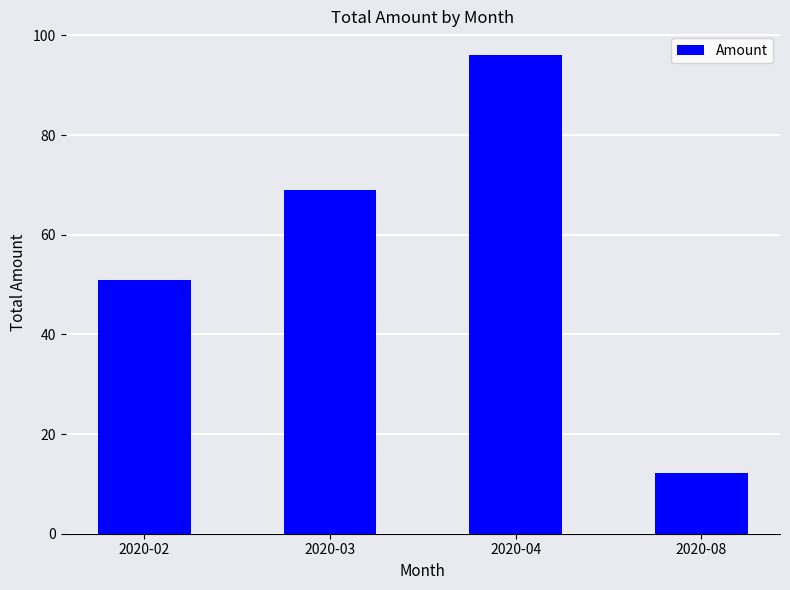

What is the difference between the maximum and second lowest values?

45.0